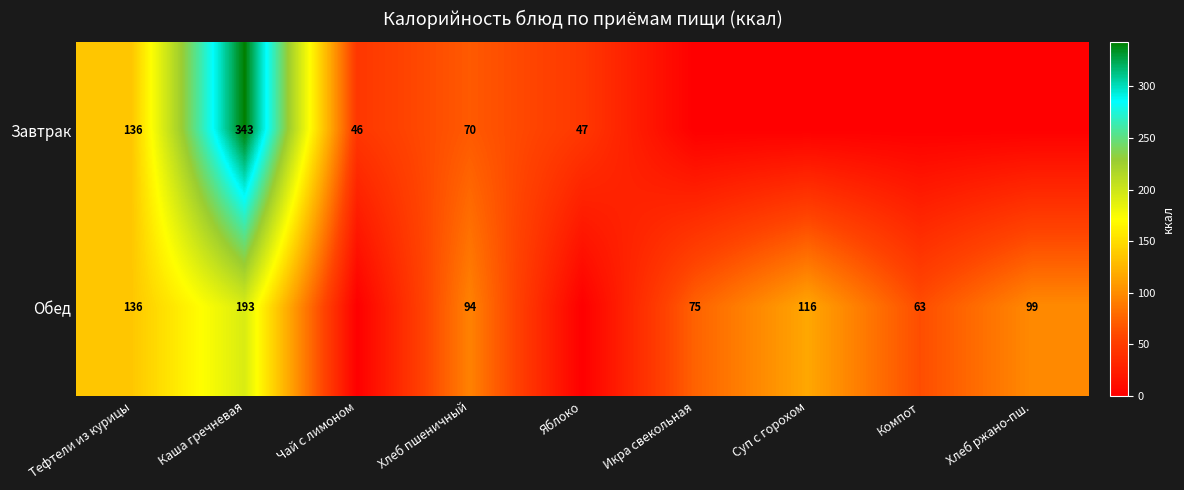

What is the sum of all Обед values?

776.1